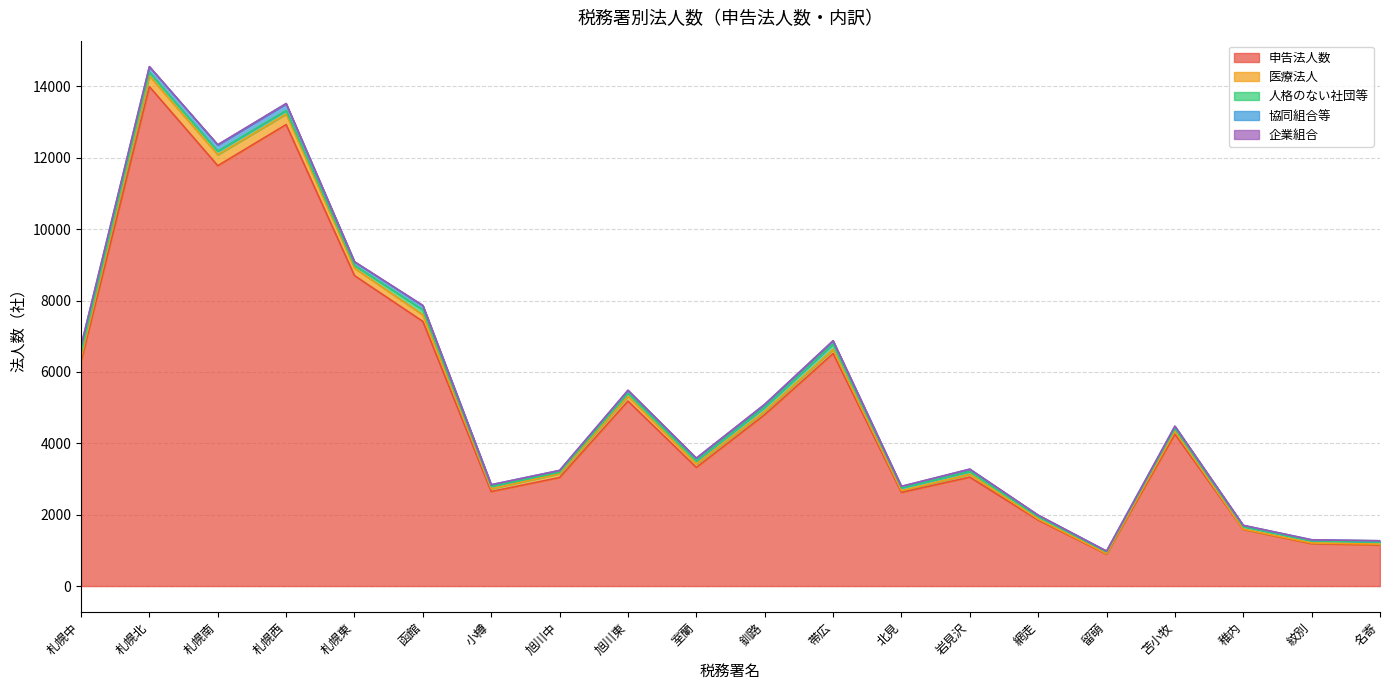

Which series has the largest range (max minus min)?

申告法人数